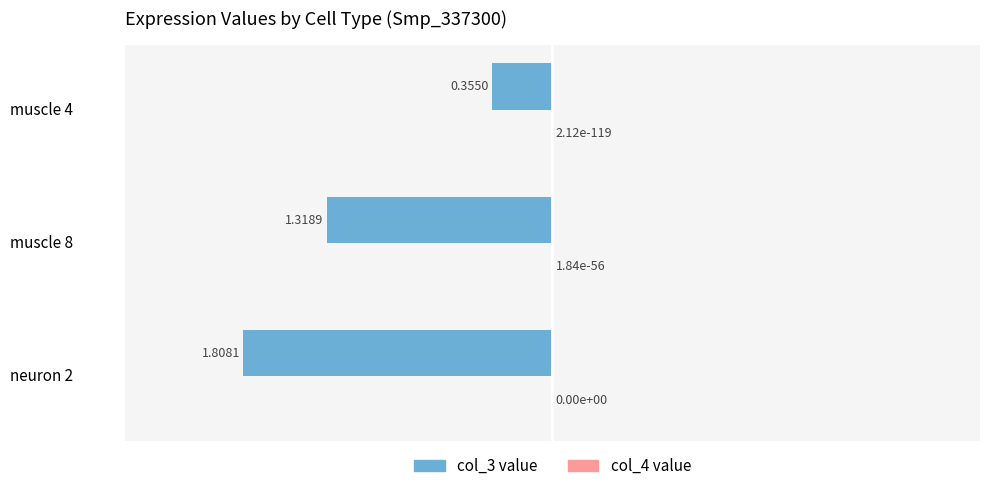

Between muscle 8 and muscle 4, which series saw the biggest shift?

col_3 value